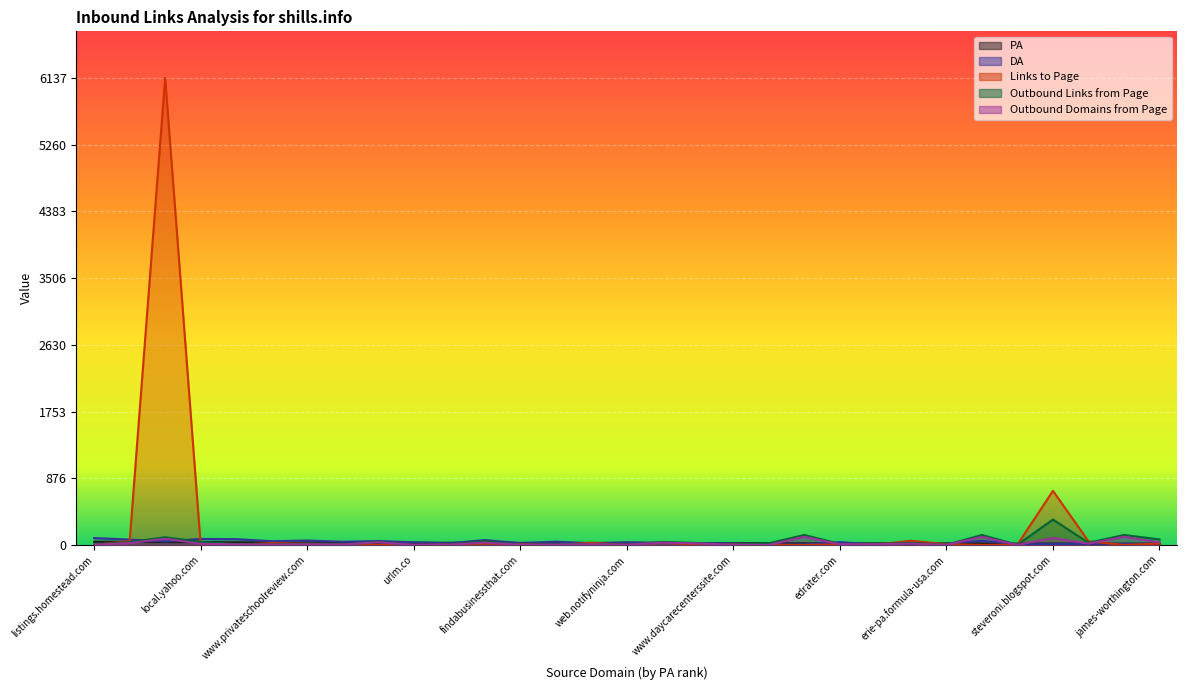

Does the chart display data point markers on the line(s)?

No